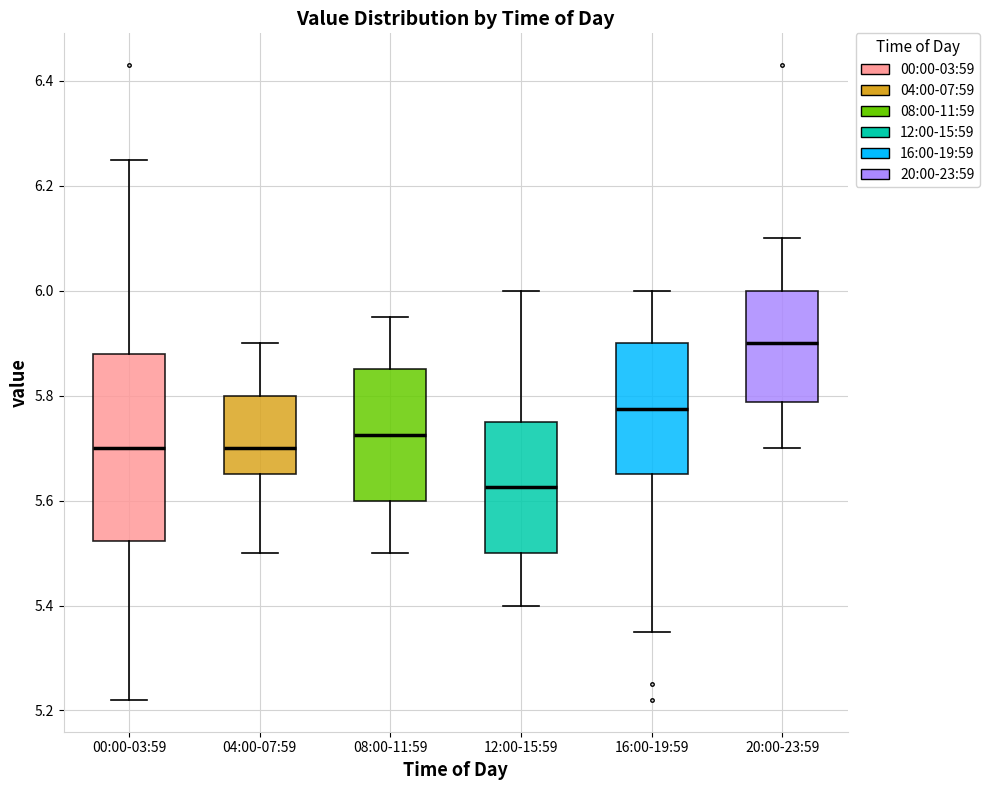

Reading left to right, read every box against the y-axis: the position of its median line, the range the box covers, and the ends of its whiskers. The values are not printed on the chart, so give them approximately, as read against the axis.

00:00-03:59: median 5.70, box 5.52 to 5.88, whiskers 5.22 to 6.26
04:00-07:59: median 5.70, box 5.66 to 5.80, whiskers 5.50 to 5.90
08:00-11:59: median 5.72, box 5.60 to 5.86, whiskers 5.50 to 5.96
12:00-15:59: median 5.62, box 5.50 to 5.76, whiskers 5.40 to 6.00
16:00-19:59: median 5.78, box 5.66 to 5.90, whiskers 5.36 to 6.00
20:00-23:59: median 5.90, box 5.78 to 6.00, whiskers 5.70 to 6.10